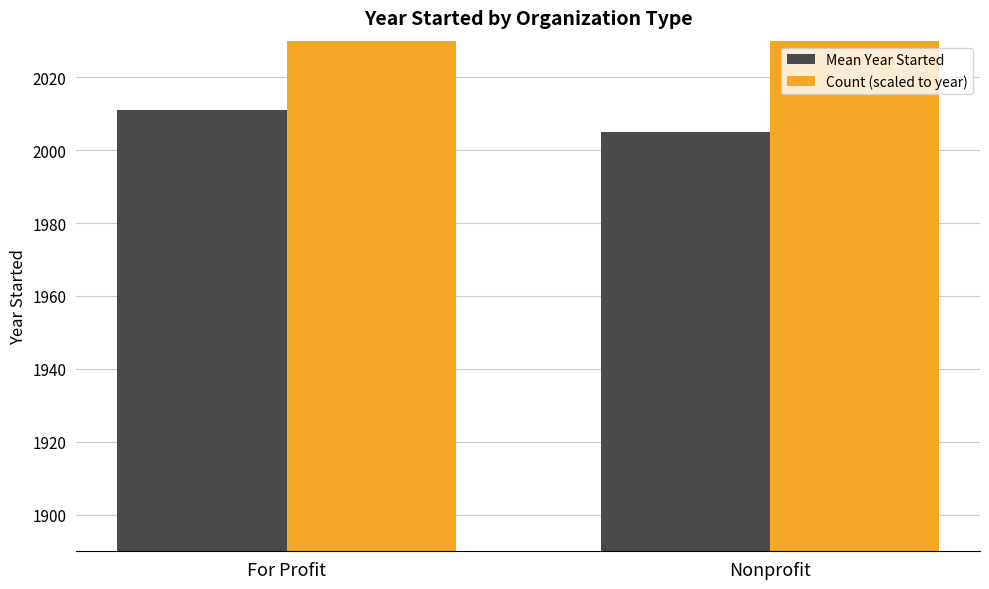

List the series in order of their overall mean, highest first.

Count (scaled to year), Mean Year Started